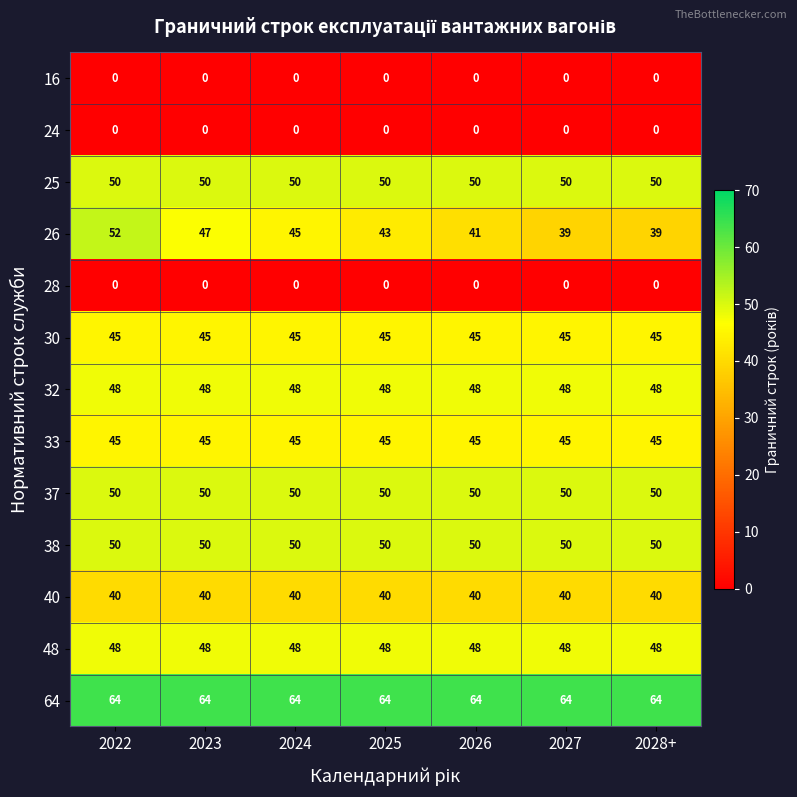

What is the total value across all series at 2028+?

479